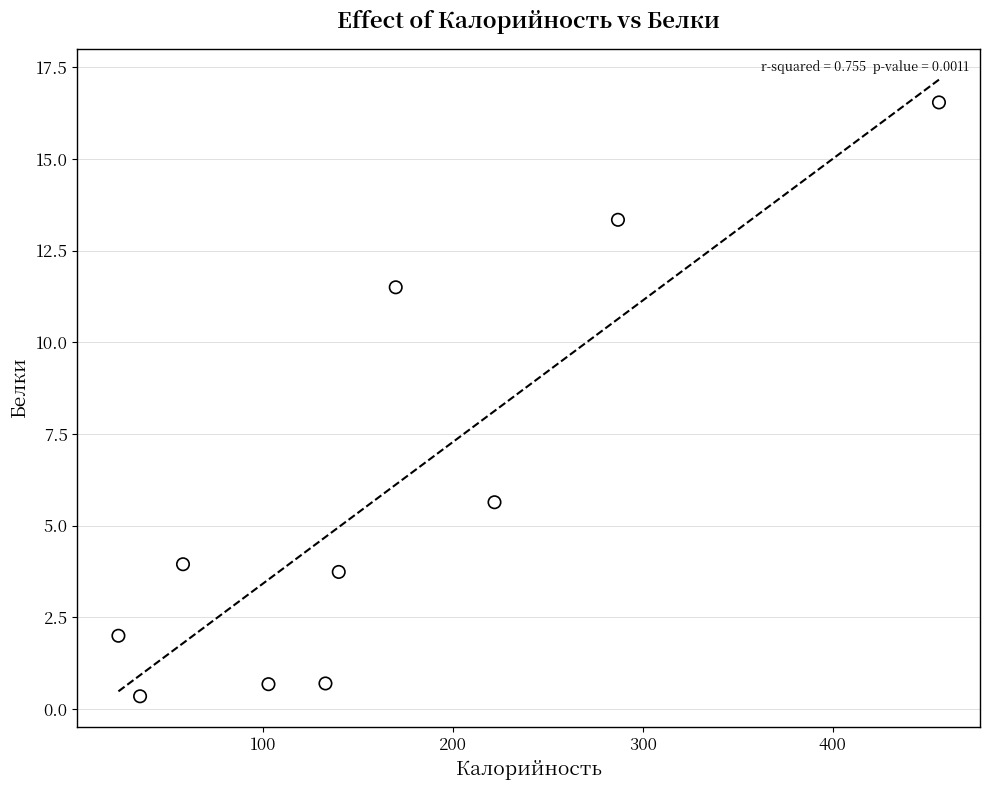

What Y value in the scatter plot is closest to 8?

5.6